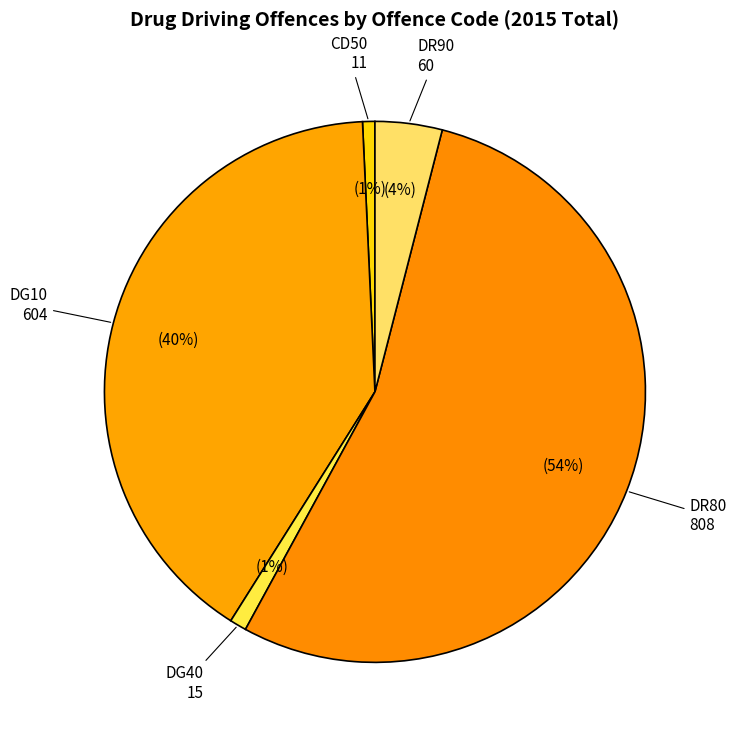

Is it true that DR90 is 4% of the pie?

True